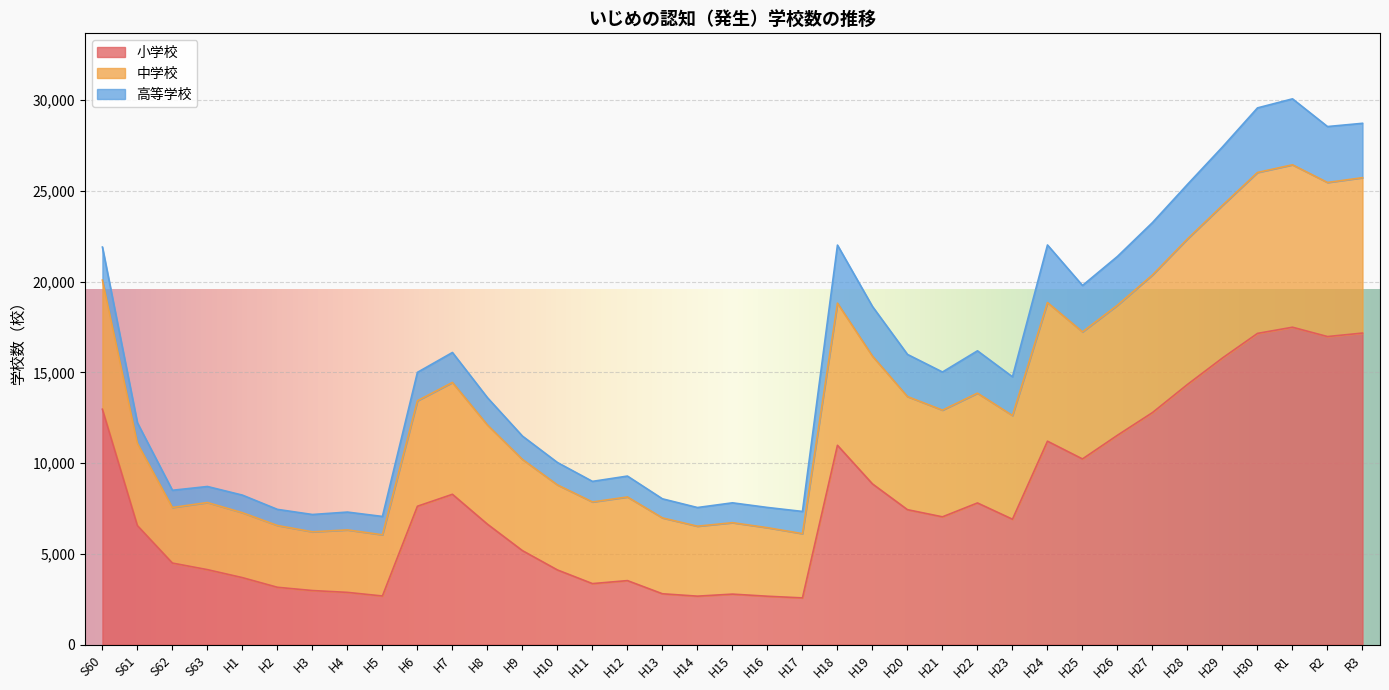

What position from the right is H5?

29